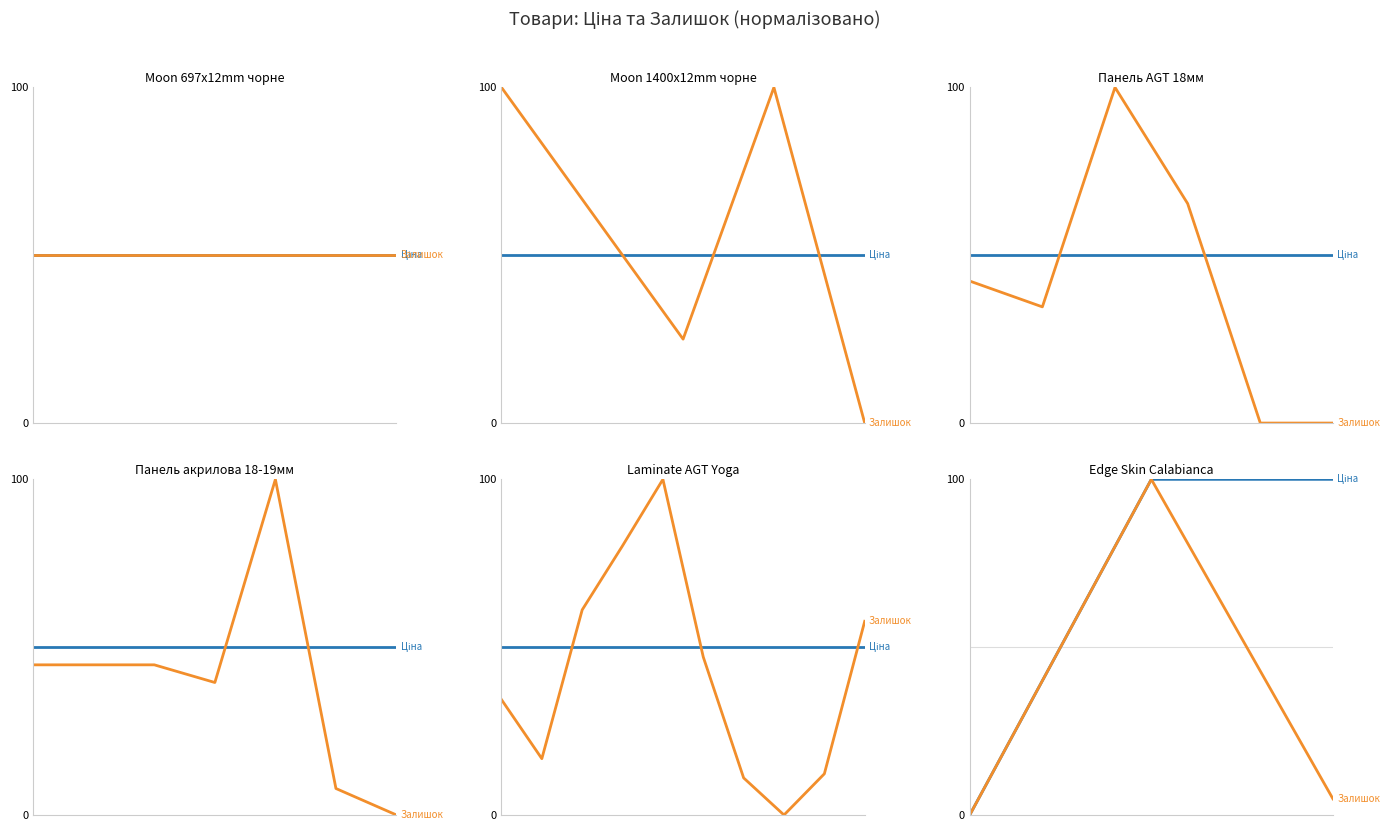

True or false: Залишок has a value of 0.0 at 0.0.

True